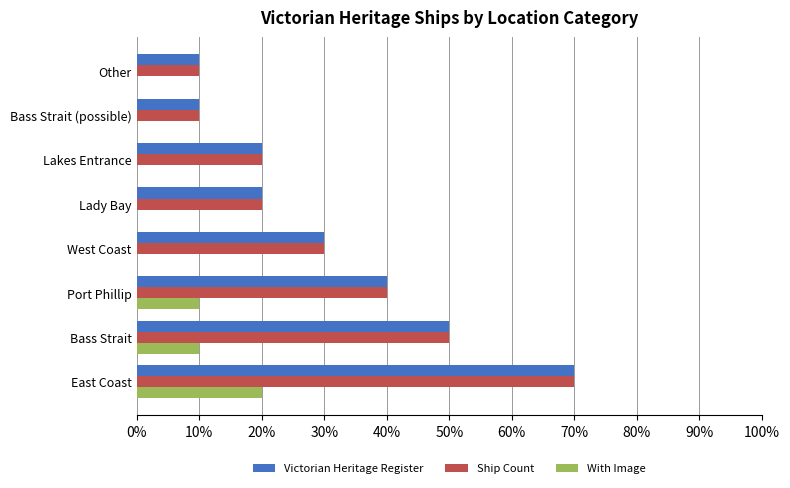

What are all the series names shown in the legend?

Victorian Heritage Register, Ship Count, With Image